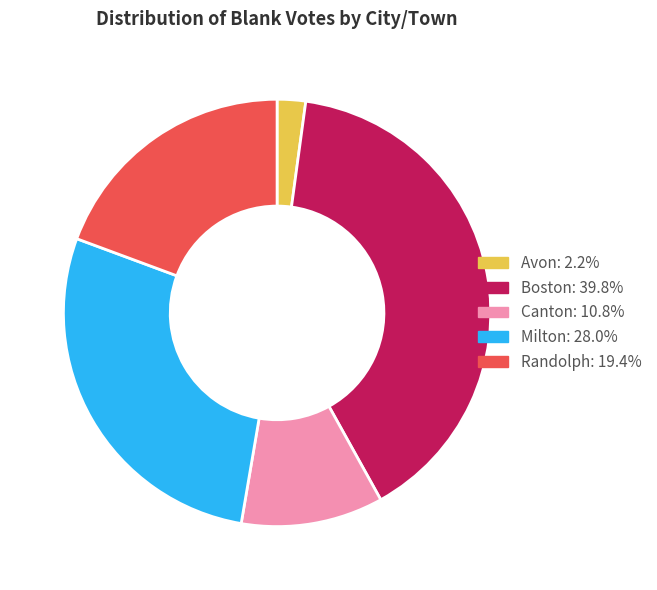

What is the largest slice in the pie chart?

Boston